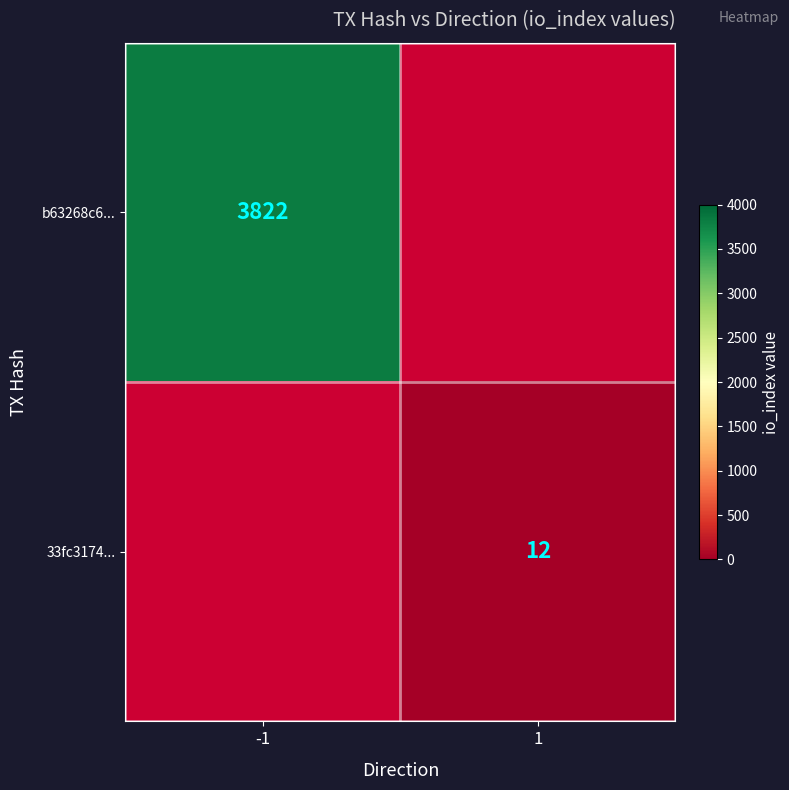

The 33fc3174... series shows 12 at 1. True or false?

True